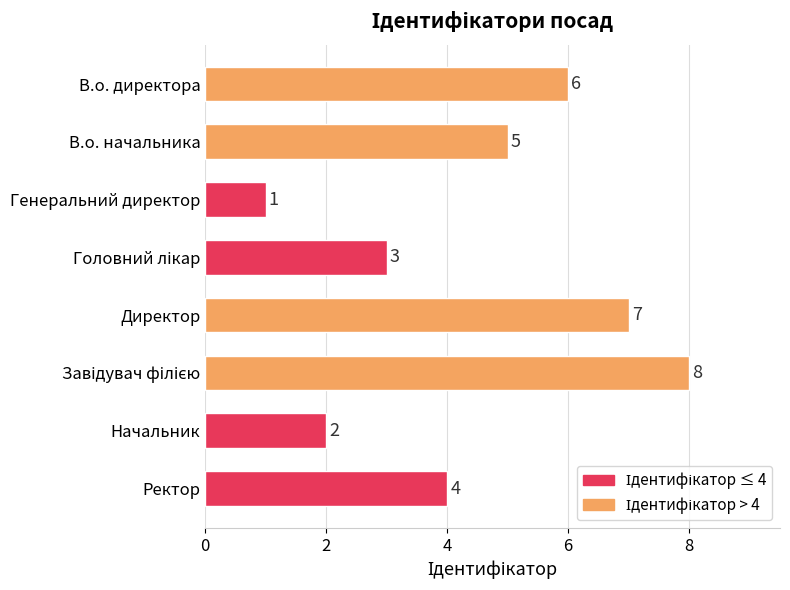

Is it true that the value at Начальник is 2?

True